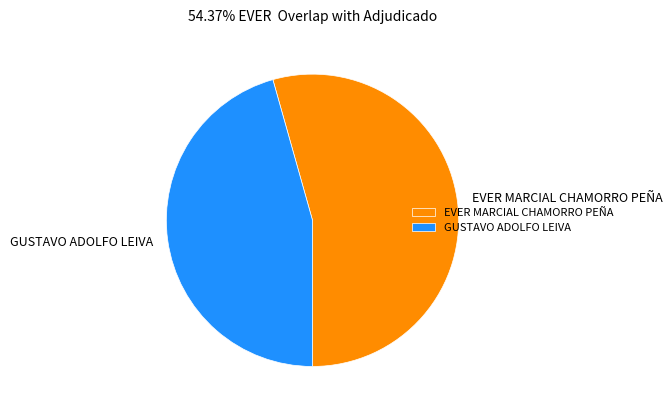

The GUSTAVO ADOLFO LEIVA slice represents 46% of the pie. True or false?

True